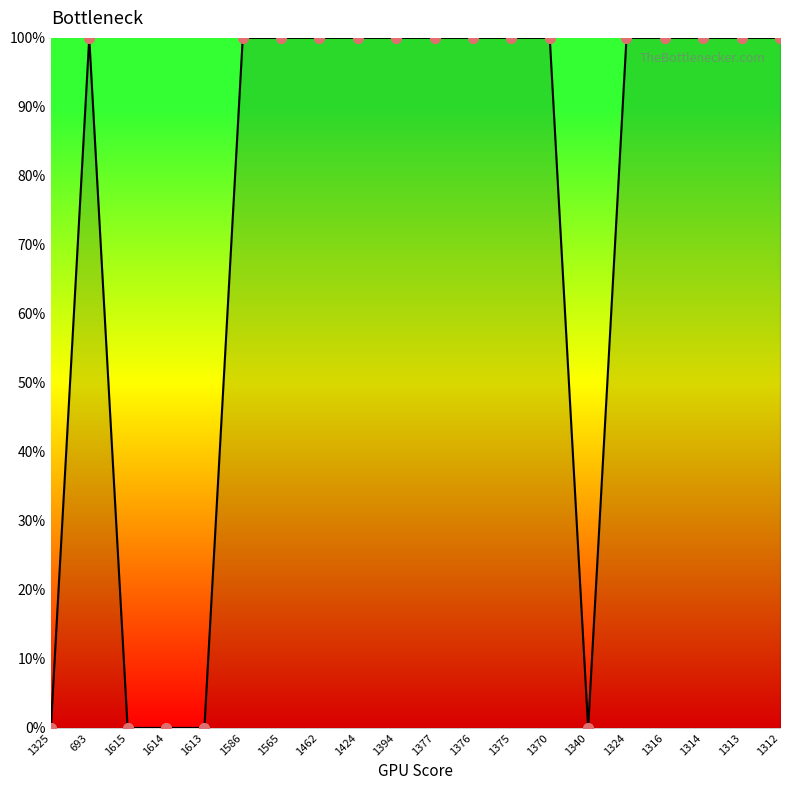

Is the value of % Done line at 693 greater than the value of Issues at 1340?

Yes